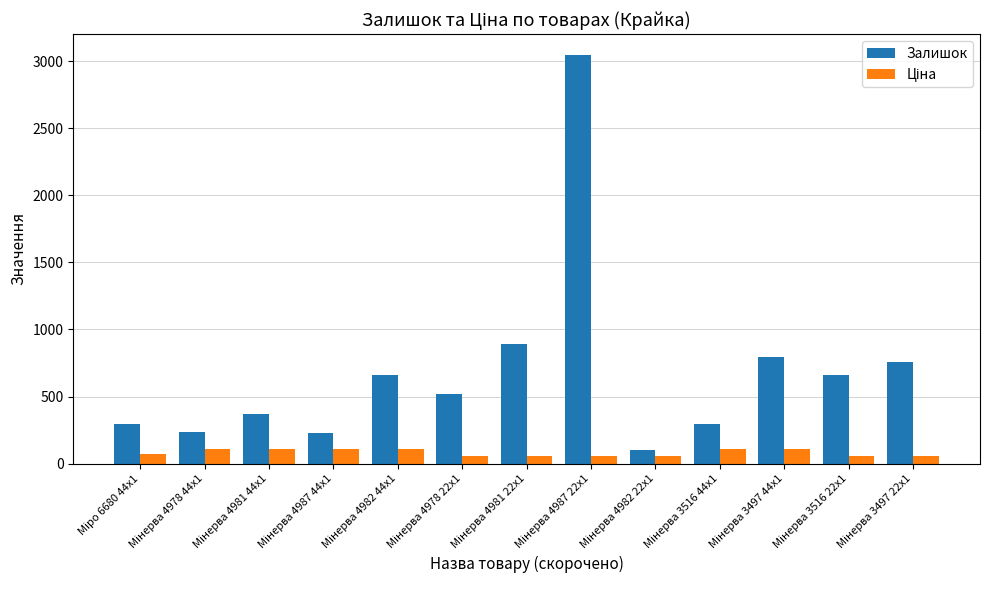

What is the average value of the Залишок series?

681.7